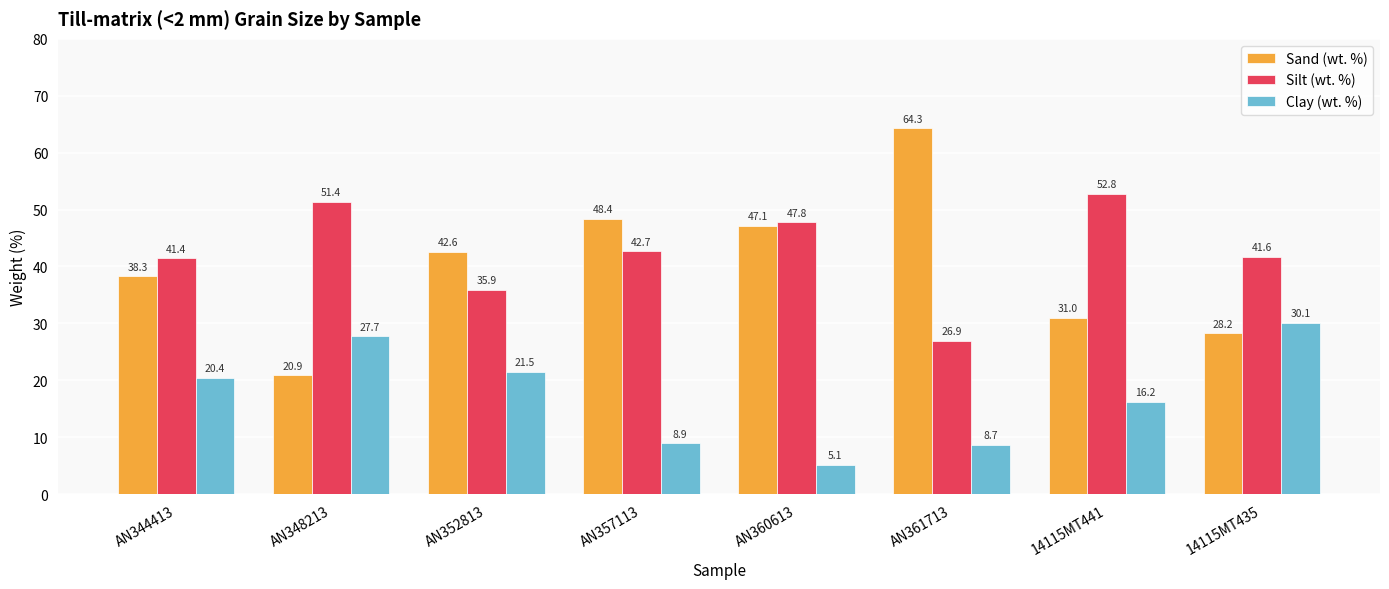

What are all the series names shown in the legend?

Sand (wt. %), Silt (wt. %), Clay (wt. %)